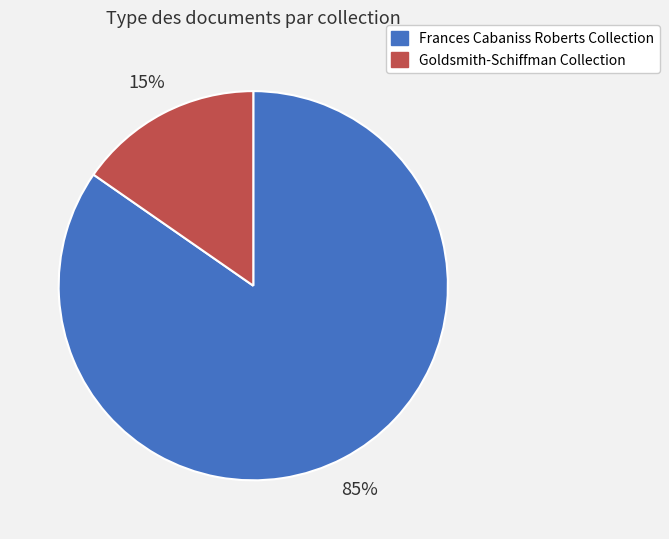

Between Goldsmith-Schiffman Collection and Frances Cabaniss Roberts Collection, which is larger?

Frances Cabaniss Roberts Collection